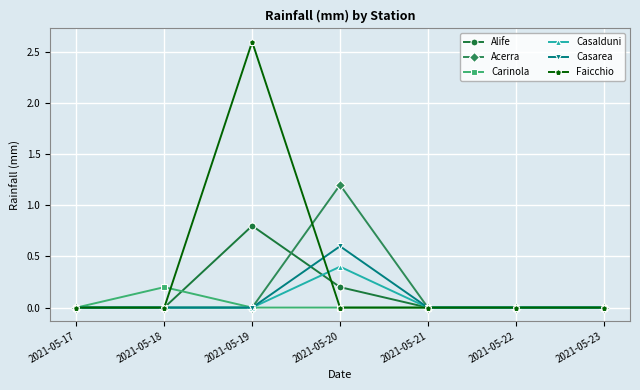

Which series has the widest spread of values?

Faicchio